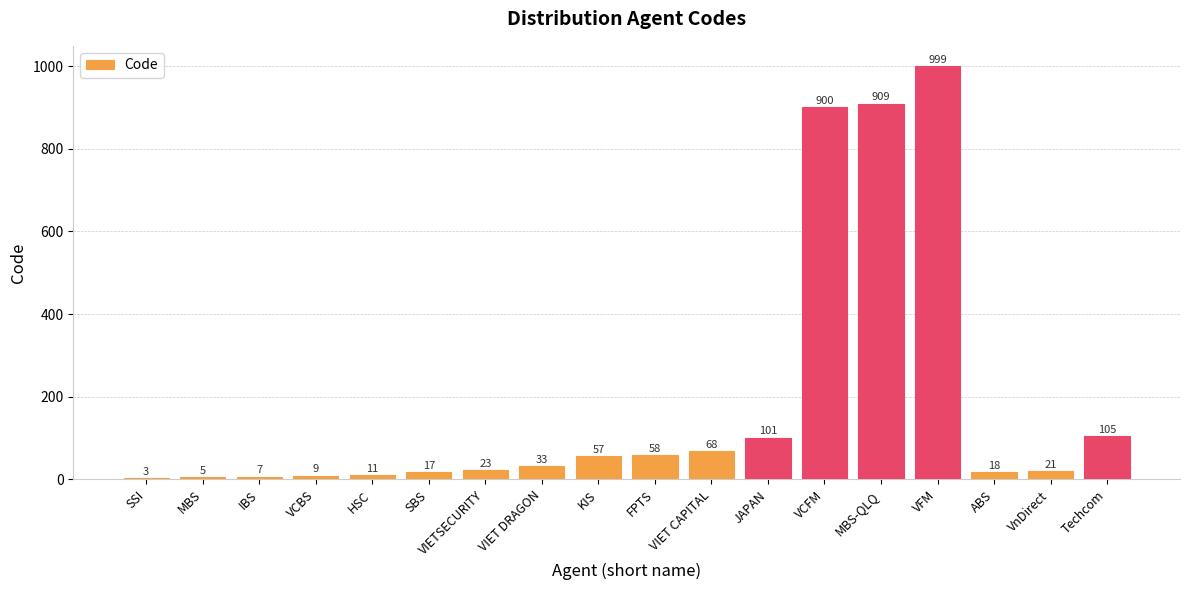

At which label is the value closest to 501?

Techcom